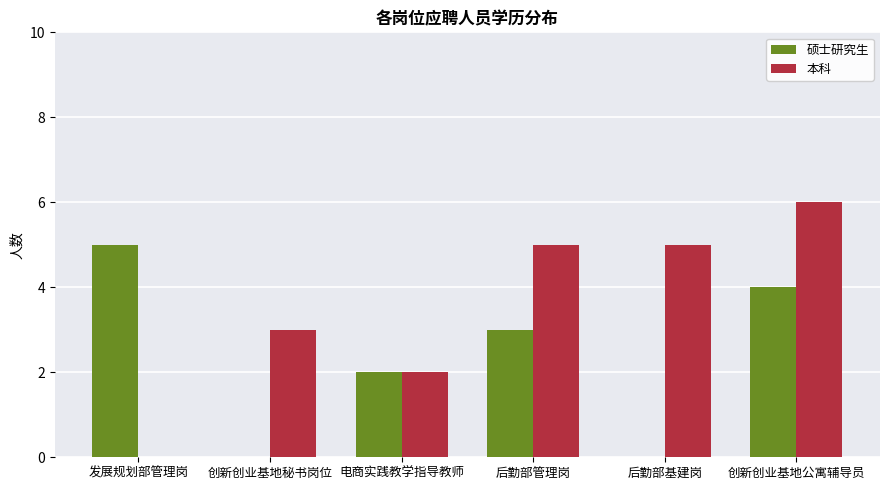

What is the sum of all 本科 values?

21